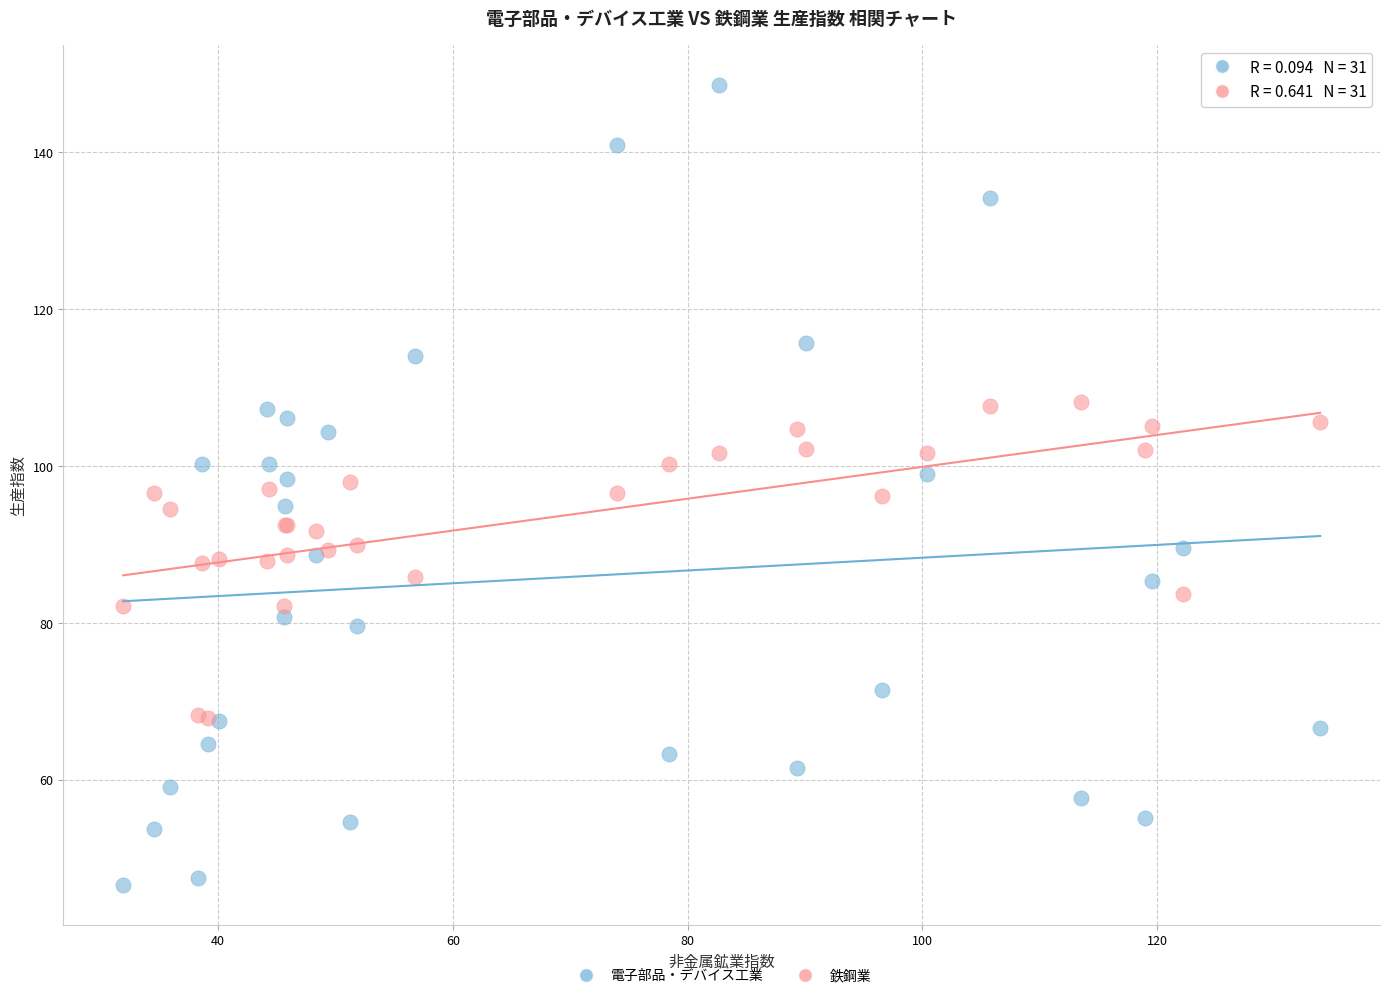

What are all the series names shown in the legend?

電子部品・デバイス工業, 鉄鋼業